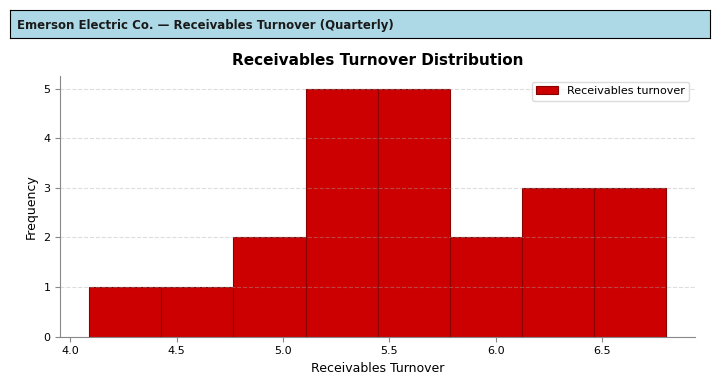

Reading left to right, list every bar in this chart as the range it spans on the x-axis followed by its height. Neither the bar edges nor the heights are printed on the chart, so give them approximately, as read against the axes.

4.10 to 4.45: 1
4.45 to 4.75: 1
4.75 to 5.10: 2
5.10 to 5.45: 5
5.45 to 5.80: 5
5.80 to 6.10: 2
6.10 to 6.45: 3
6.45 to 6.80: 3